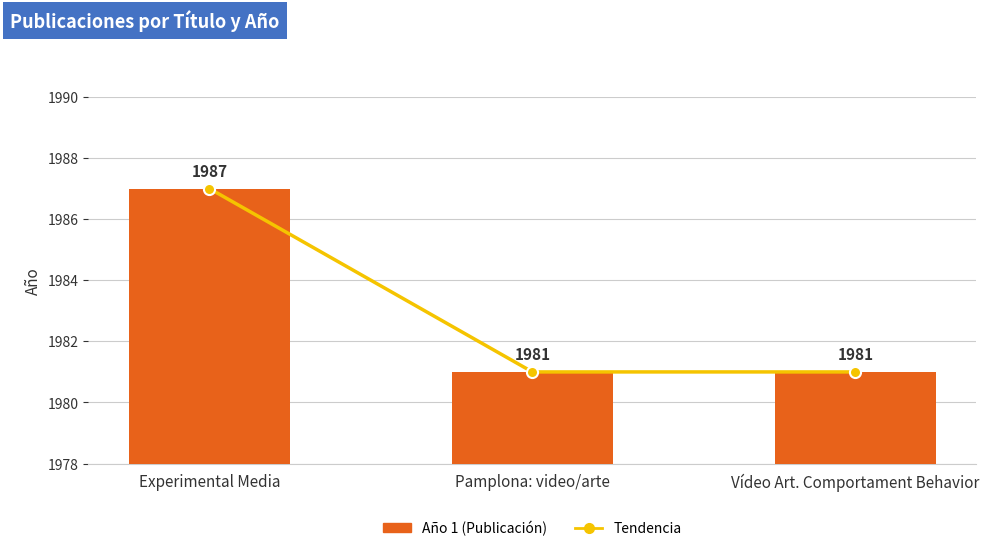

What is the maximum value shown in the chart?

1987